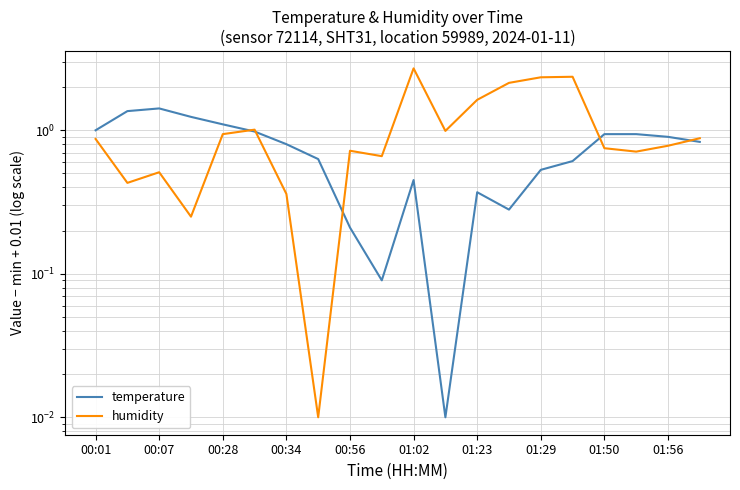

The temperature series shows 0.1 at 13. True or false?

False